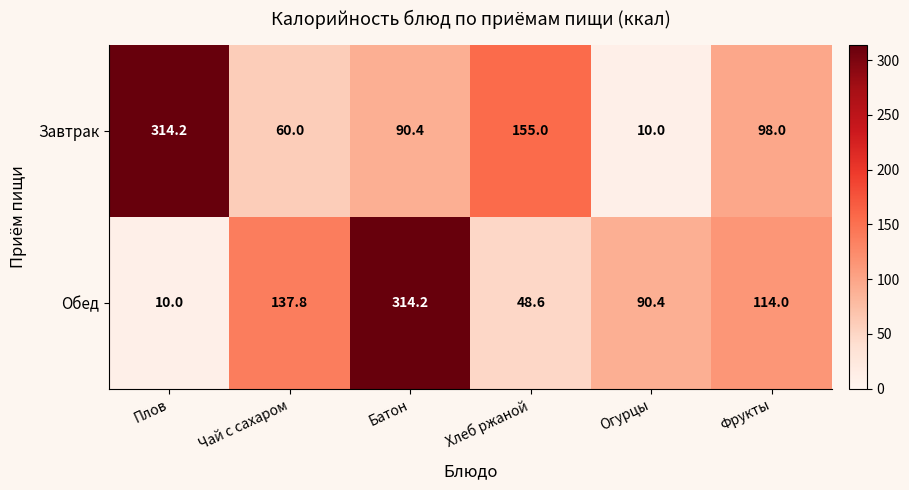

What is the difference between the Обед values at Батон and Хлеб ржаной?

265.6